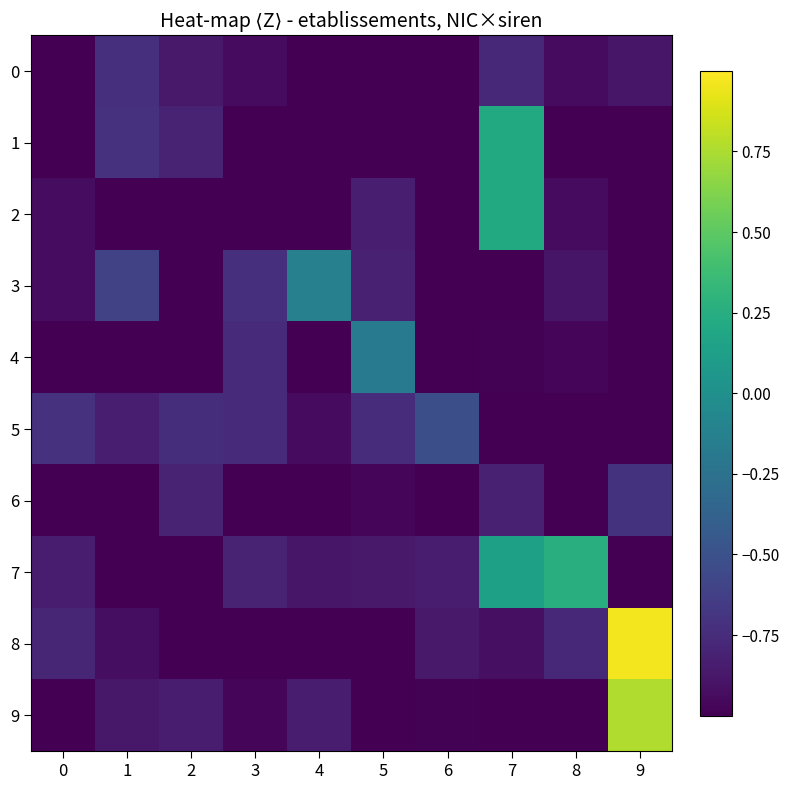

Reading left to right, what are all the values shown in this chart?

0: 0=-1.0	1=-0.7	2=-0.9	3=-0.9	4=-1.0	5=-1.0	6=-1.0	7=-0.8	8=-0.9	9=-0.9
1: 0=-1.0	1=-0.7	2=-0.8	3=-1.0	4=-1.0	5=-1.0	6=-1.0	7=0.2	8=-1.0	9=-1.0
2: 0=-0.9	1=-1.0	2=-1.0	3=-1.0	4=-1.0	5=-0.8	6=-1.0	7=0.2	8=-0.9	9=-1.0
3: 0=-0.9	1=-0.6	2=-1.0	3=-0.7	4=-0.1	5=-0.8	6=-1.0	7=-1.0	8=-0.9	9=-1.0
4: 0=-1.0	1=-1.0	2=-1.0	3=-0.8	4=-1.0	5=-0.2	6=-1.0	7=-1.0	8=-1.0	9=-1.0
5: 0=-0.7	1=-0.8	2=-0.7	3=-0.8	4=-0.9	5=-0.7	6=-0.5	7=-1.0	8=-1.0	9=-1.0
6: 0=-1.0	1=-1.0	2=-0.8	3=-1.0	4=-1.0	5=-1.0	6=-1.0	7=-0.8	8=-1.0	9=-0.7
7: 0=-0.8	1=-1.0	2=-1.0	3=-0.8	4=-0.9	5=-0.9	6=-0.8	7=0.1	8=0.3	9=-1.0
8: 0=-0.8	1=-0.9	2=-1.0	3=-1.0	4=-1.0	5=-1.0	6=-0.9	7=-0.9	8=-0.8	9=1.0
9: 0=-1.0	1=-0.9	2=-0.8	3=-1.0	4=-0.8	5=-1.0	6=-1.0	7=-1.0	8=-1.0	9=0.8